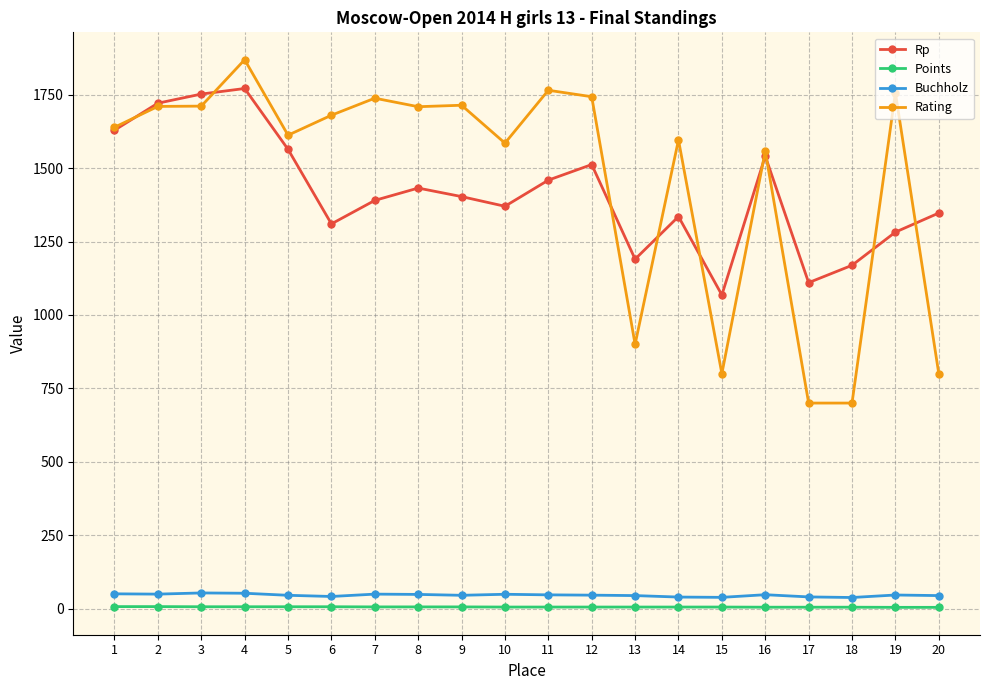

True or false: Buchholz and Rating intersect in this chart.

False